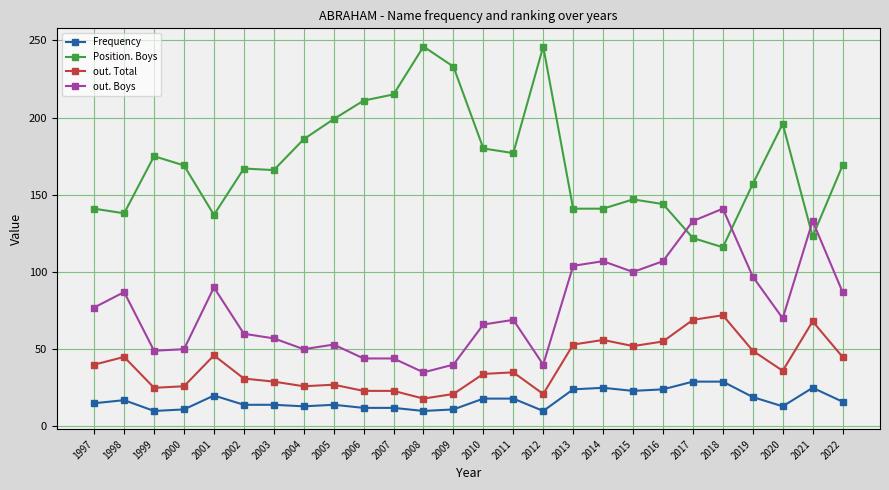

How many data points in out. Total are less than 36?

13